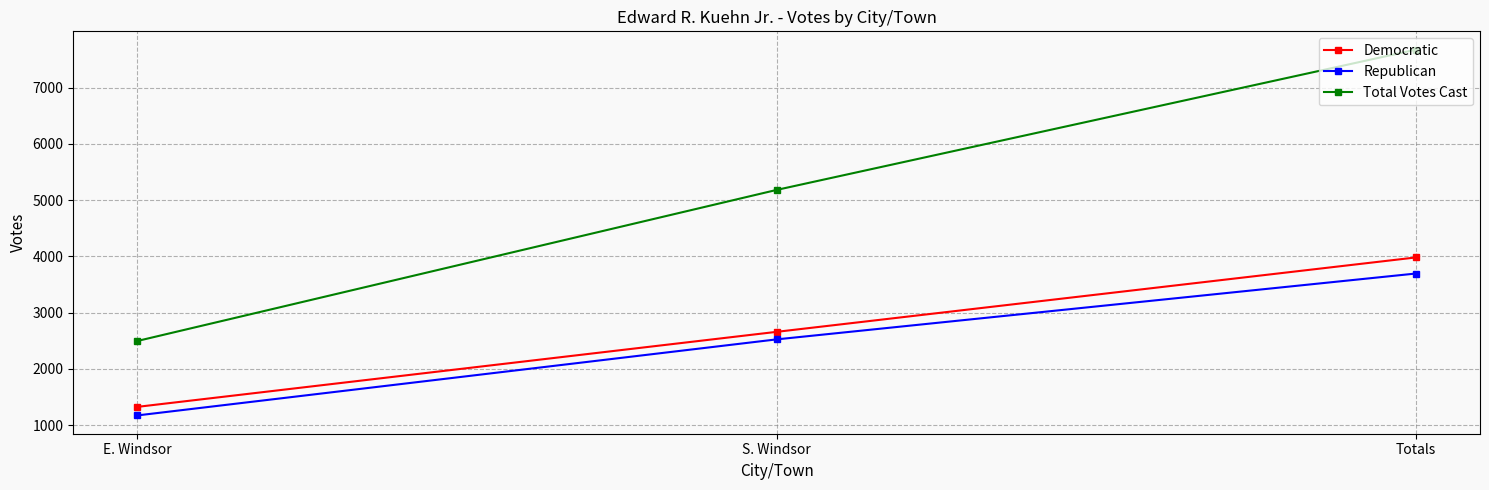

What is the label of the 3rd point from the left?

Totals